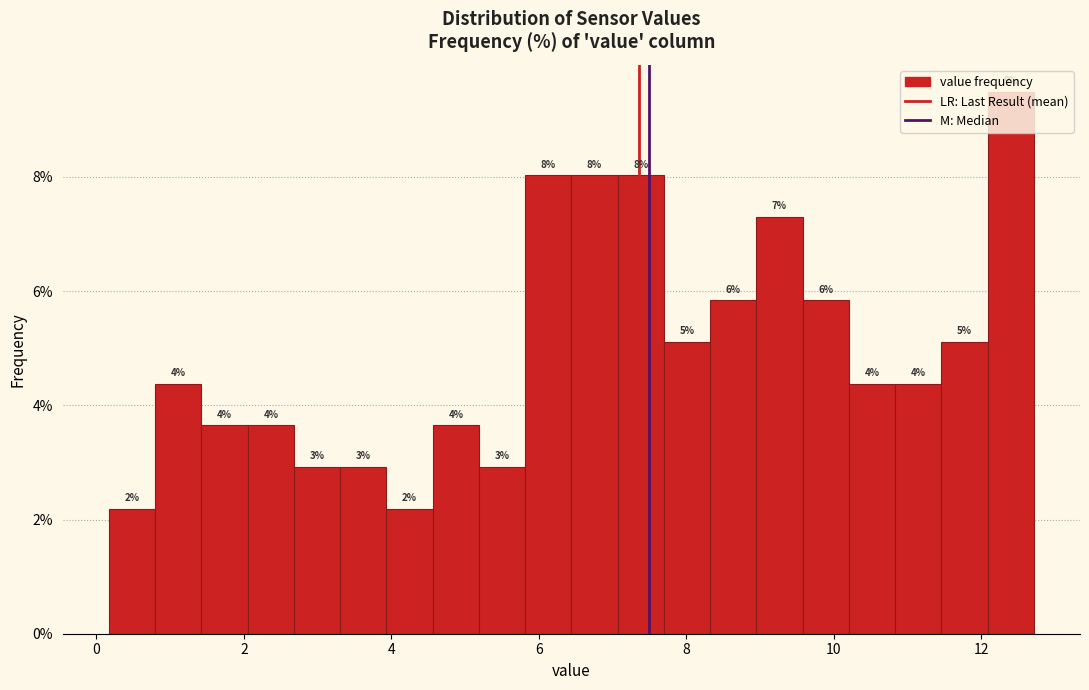

Around what value on the x-axis is the tallest bar? Give the approximate position of its centre, as read against the axis.

12.4